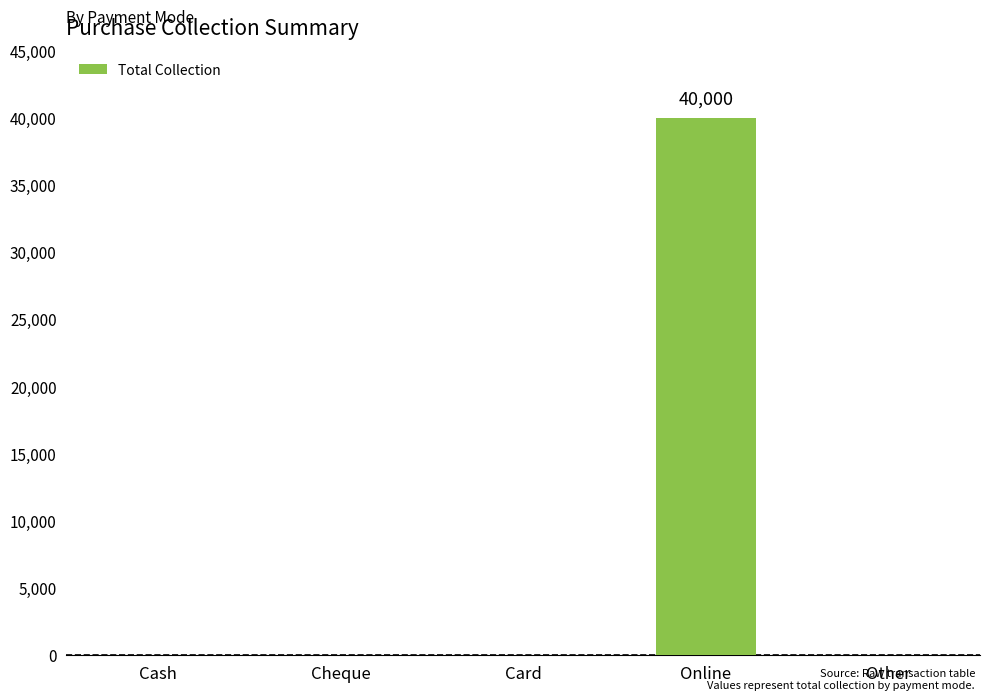

What is the approximate value at Online?

40000